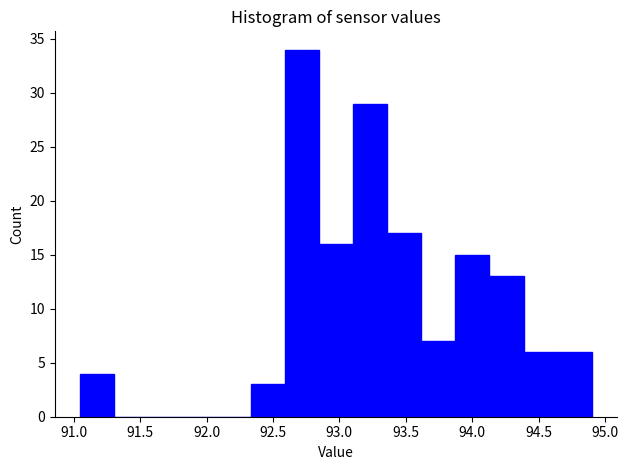

Reading left to right, list every bar in this chart as the range it spans on the x-axis followed by its height. Neither the bar edges nor the heights are printed on the chart, so give them approximately, as read against the axes.

91.05 to 91.30: 4
91.30 to 91.55: 0
91.55 to 91.80: 0
91.80 to 92.10: 0
92.10 to 92.35: 0
92.35 to 92.60: 3
92.60 to 92.85: 34
92.85 to 93.10: 16
93.10 to 93.35: 29
93.35 to 93.60: 17
93.60 to 93.85: 7
93.85 to 94.15: 15
94.15 to 94.40: 13
94.40 to 94.65: 6
94.65 to 94.90: 6